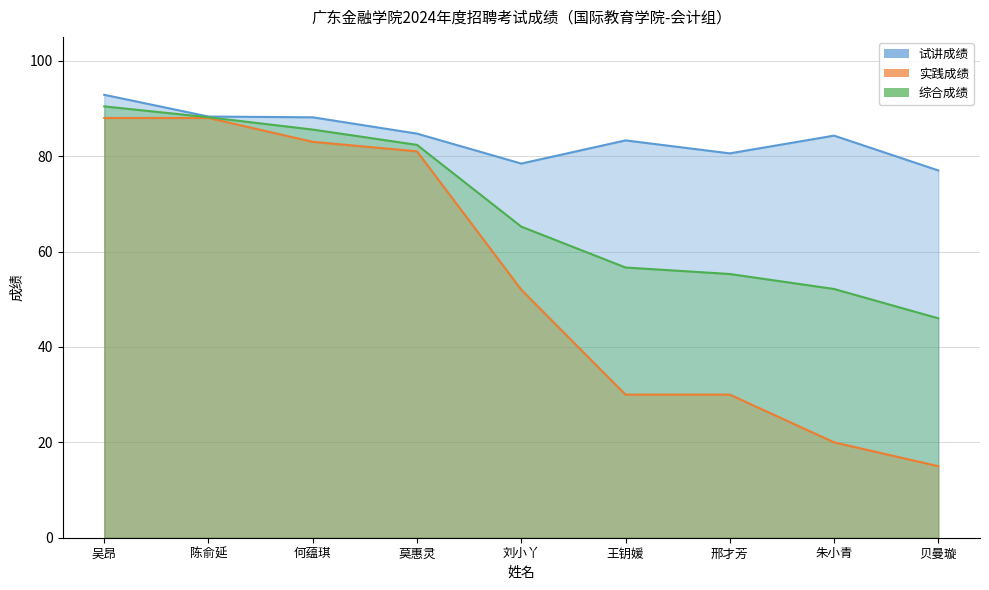

What is the total value across all series at 陈俞延?

264.4